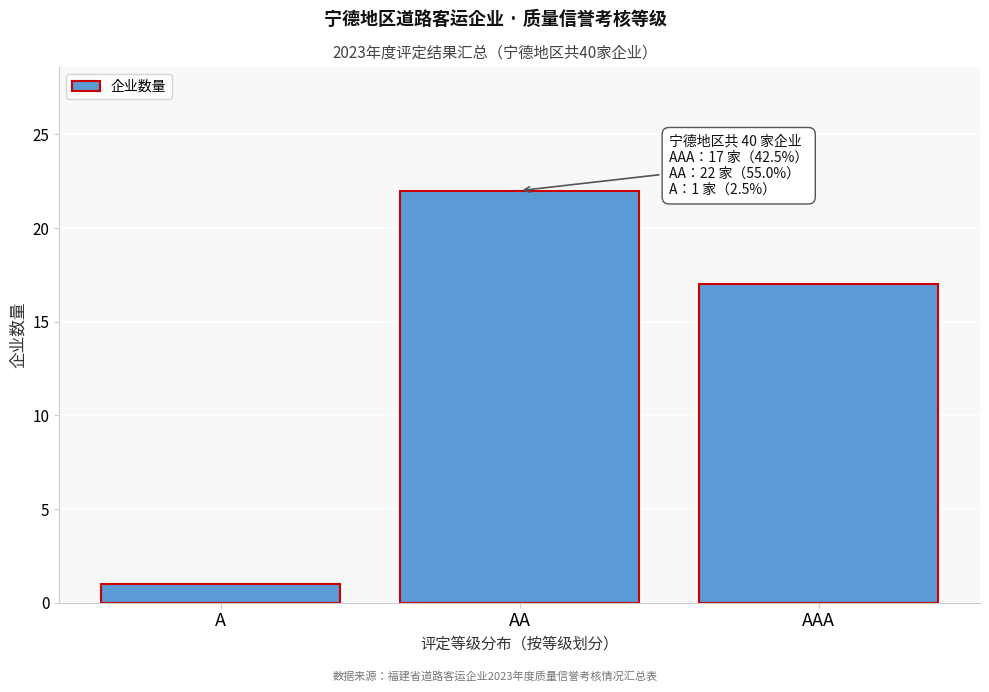

Reading left to right, what are all the values shown in this chart?

A=1	AA=22	AAA=17